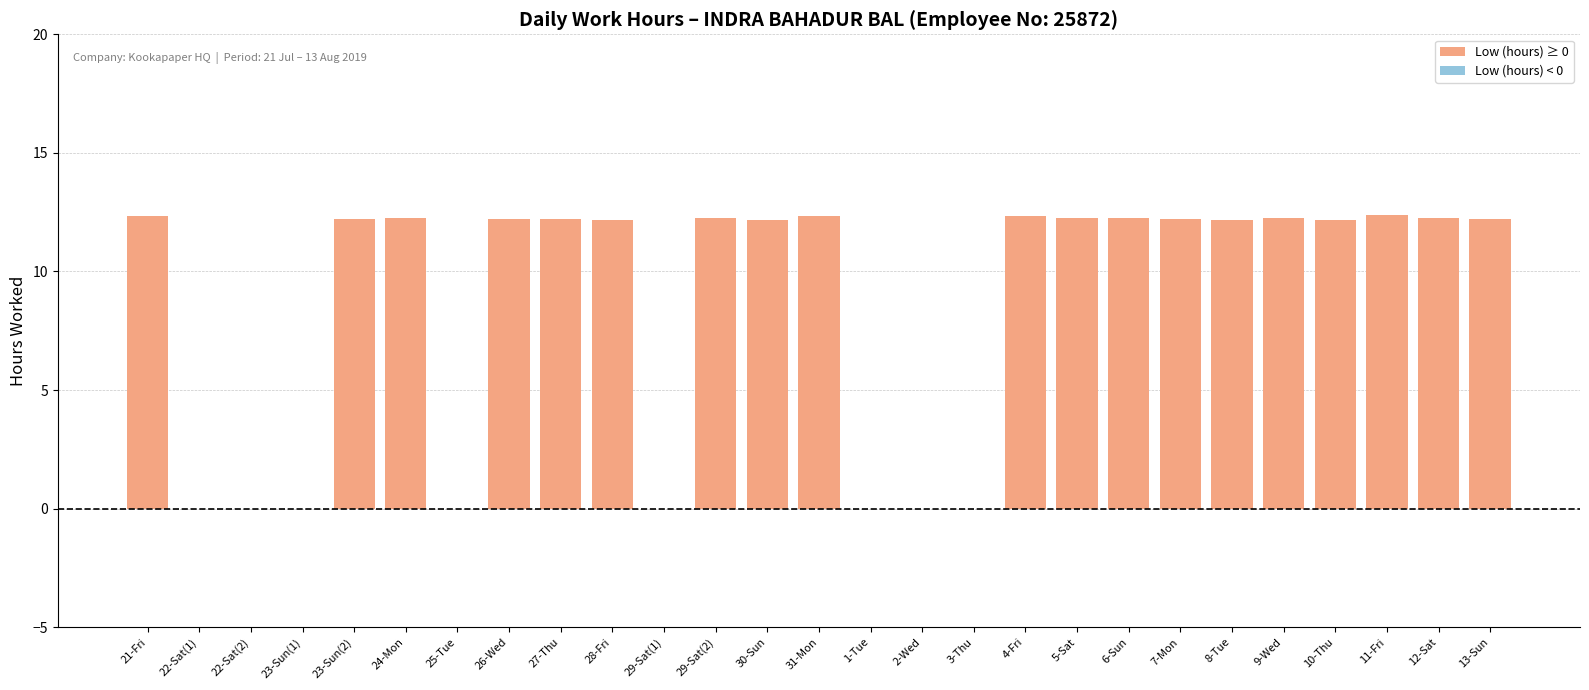

The chart shows a value of -7.7 at 25-Tue. True or false?

False